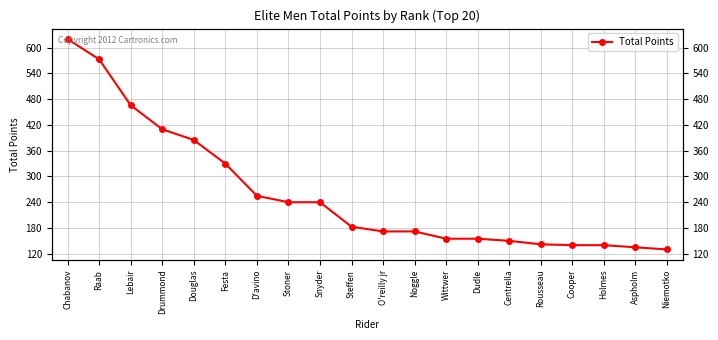

Reading left to right, extract all data points from this chart.

620	573	466	410	385	330	255	240	240	183	172	172	155	155	150	142	140	140	135	130